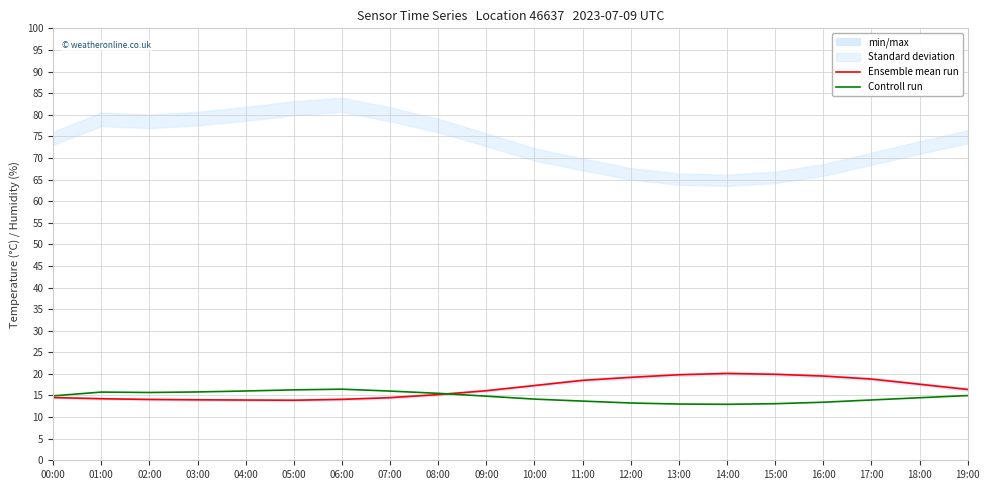

True or false: Ensemble mean run and Controll run intersect in this chart.

True